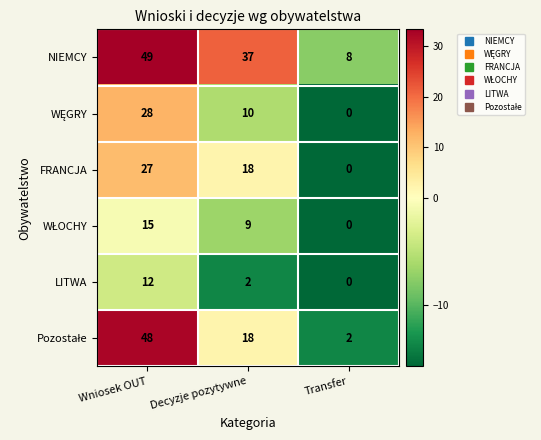

What is the difference between the highest and lowest values at Decyzje pozytywne?

35